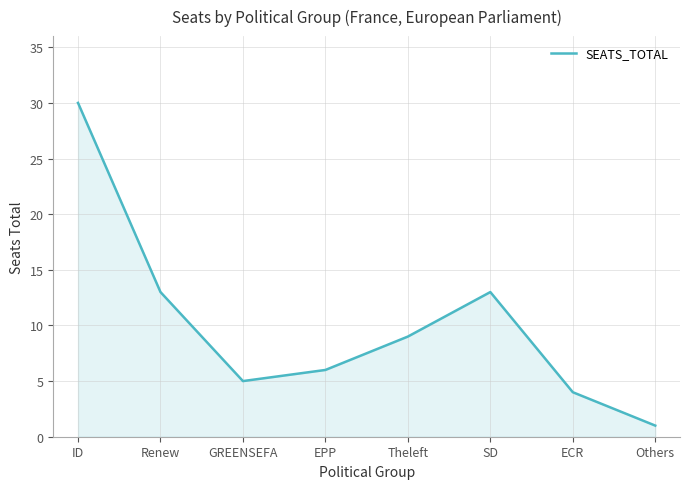

What is the change in value from Renew to GREENSEFA?

-8